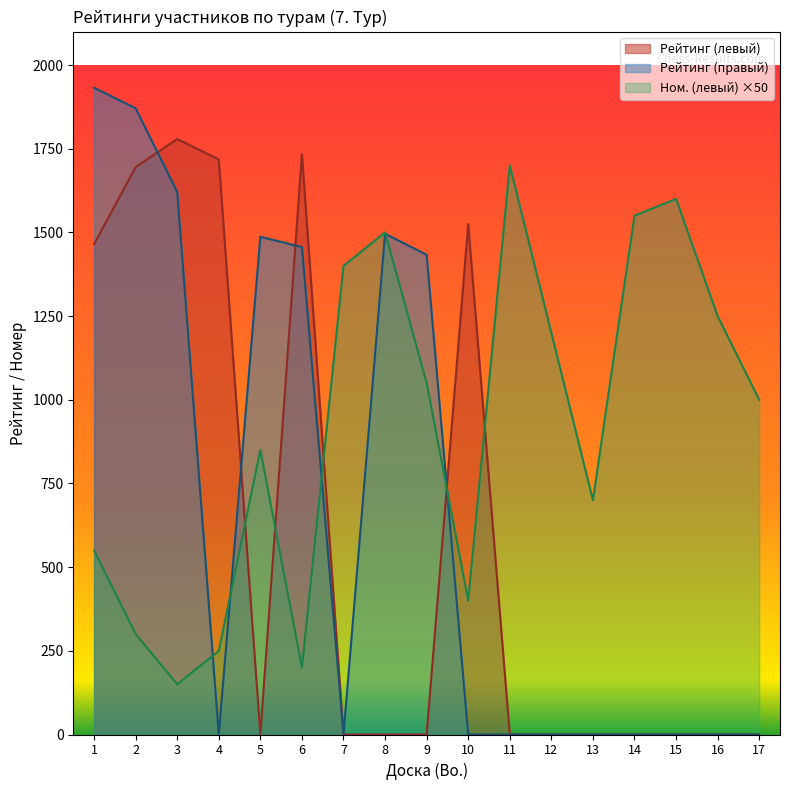

At how many categories does at least one series exceed 617?

17